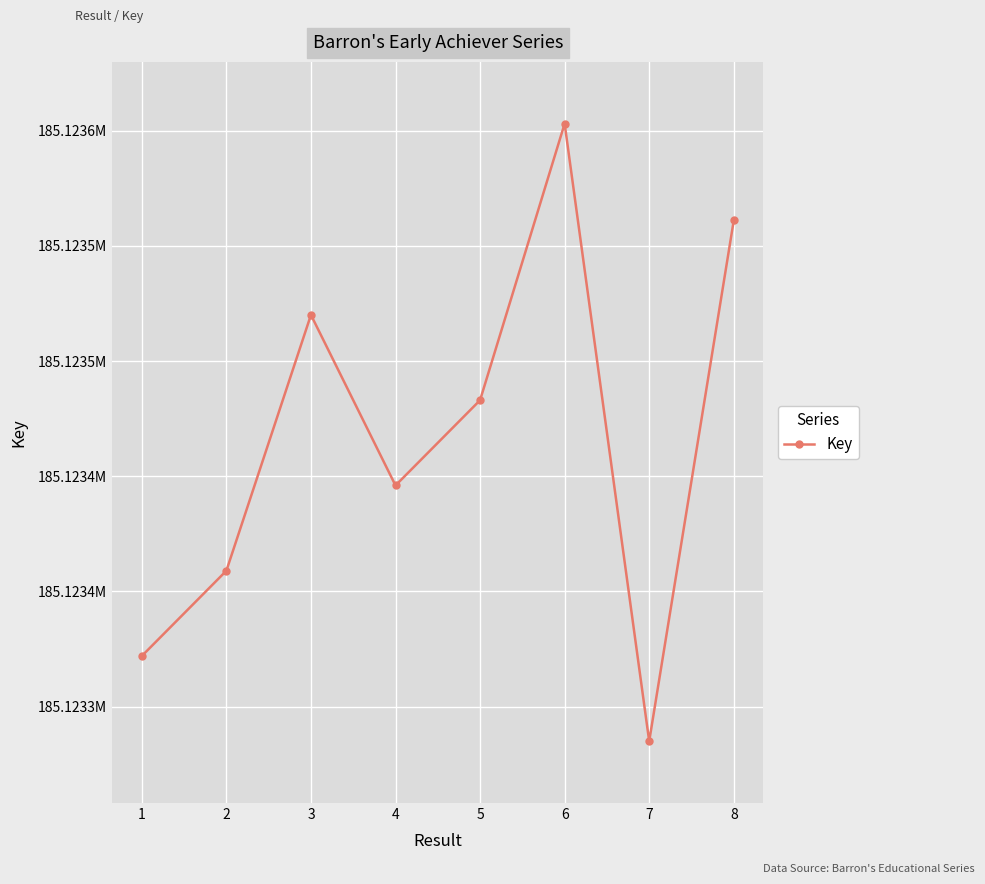

Does the chart have visible grid lines?

Yes